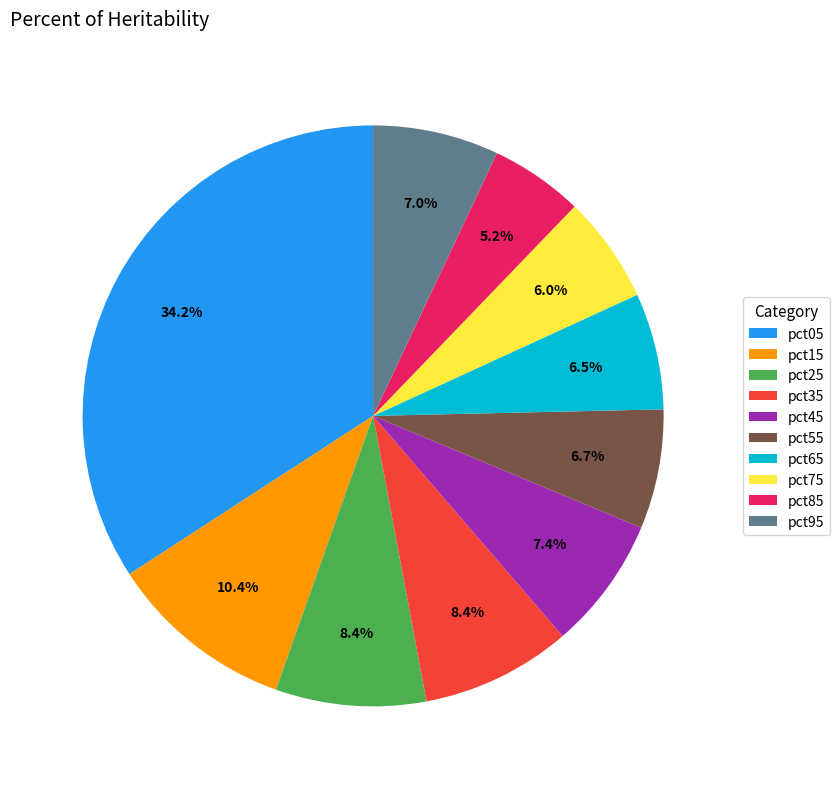

What is the smallest slice in the pie chart?

pct85